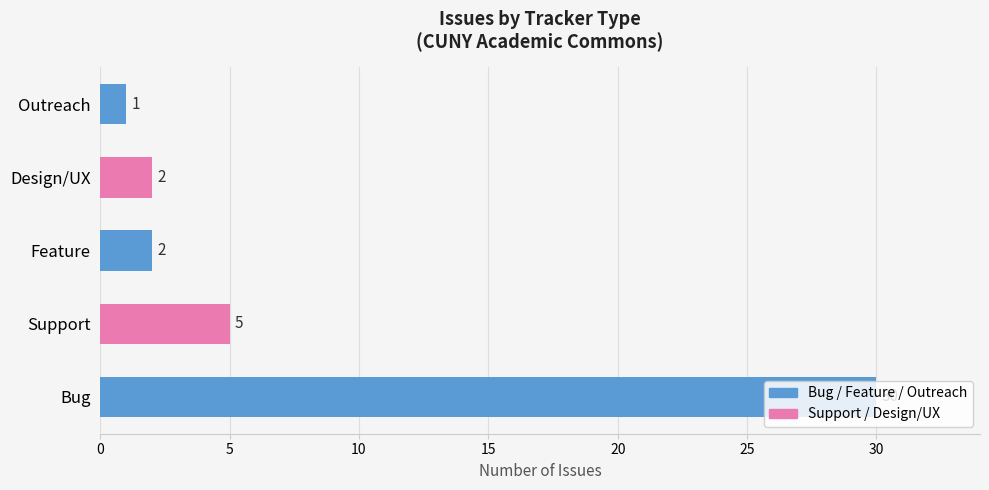

What is the greatest value displayed?

30